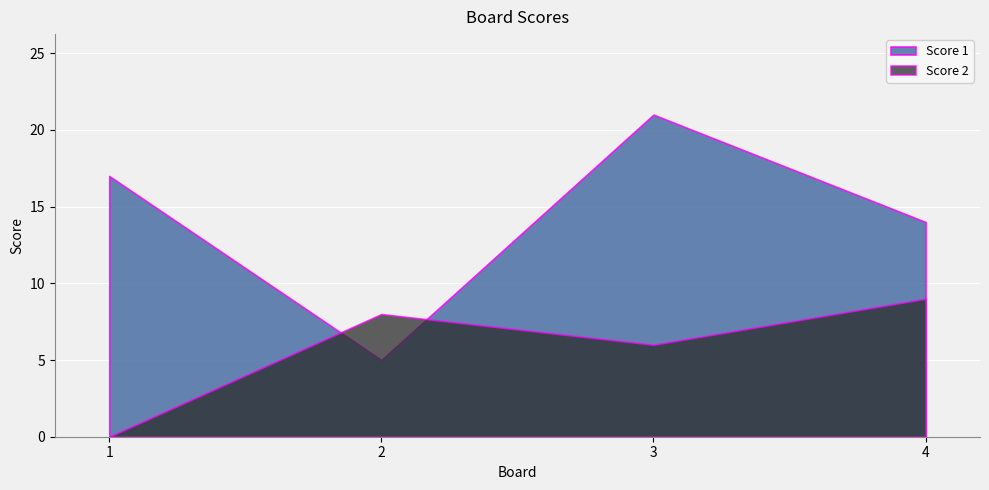

True or false: Score 1 and Score 2 intersect in this chart.

True